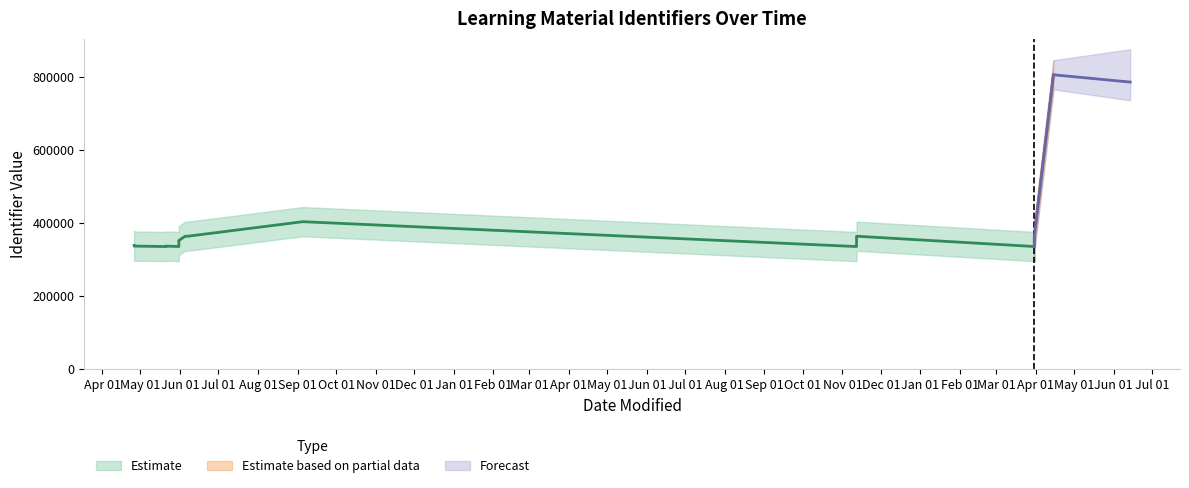

Does the chart display data point markers on the line(s)?

No